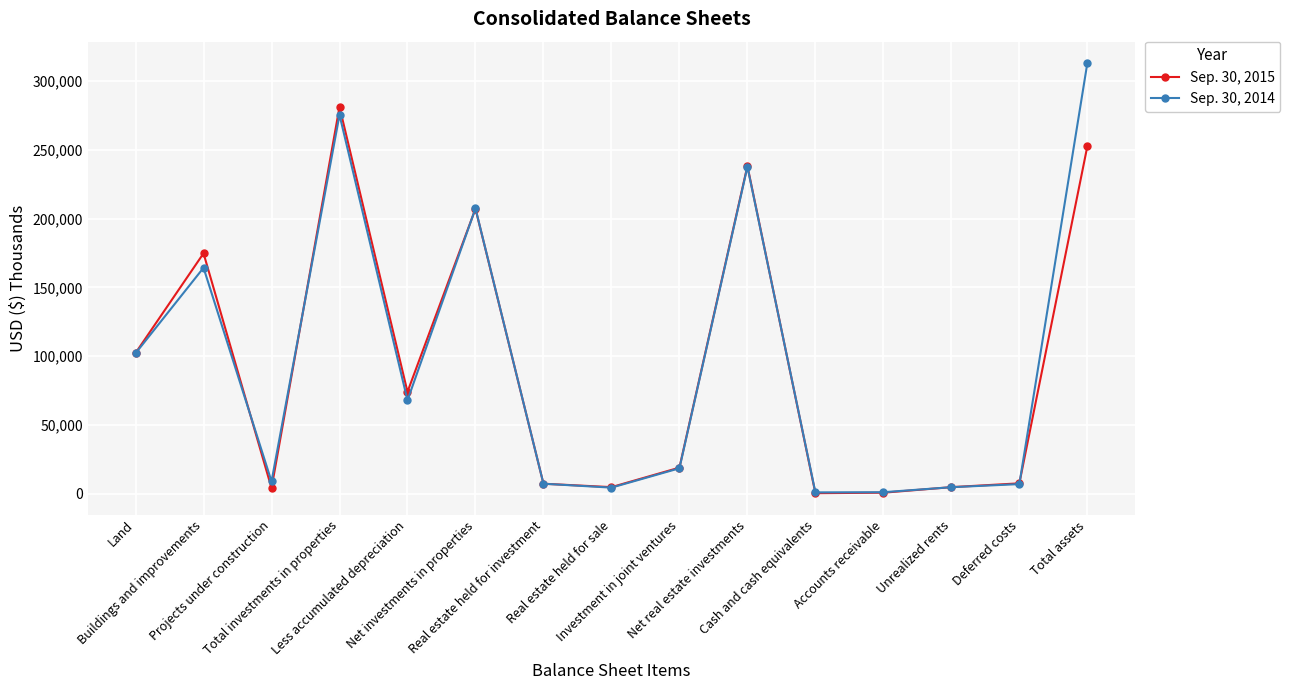

Which series has the widest spread of values?

Sep. 30, 2014